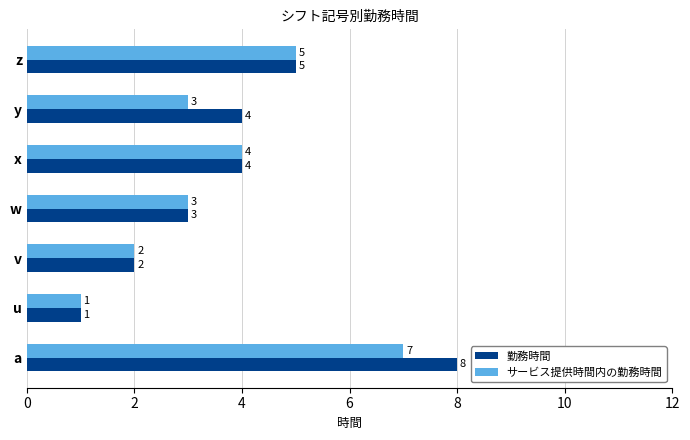

Count the number of data series in this chart.

2